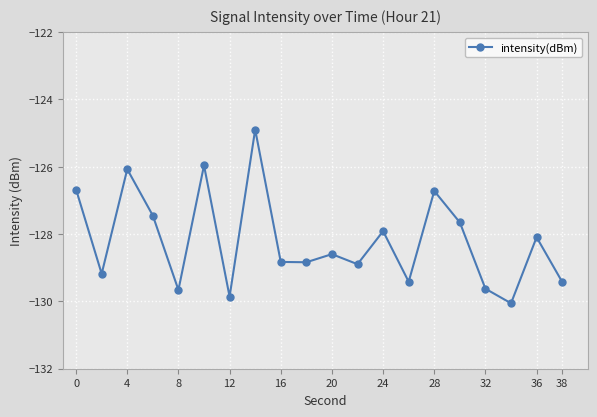

How many points are lower than both their immediate neighbors (excluding endpoints)?

7